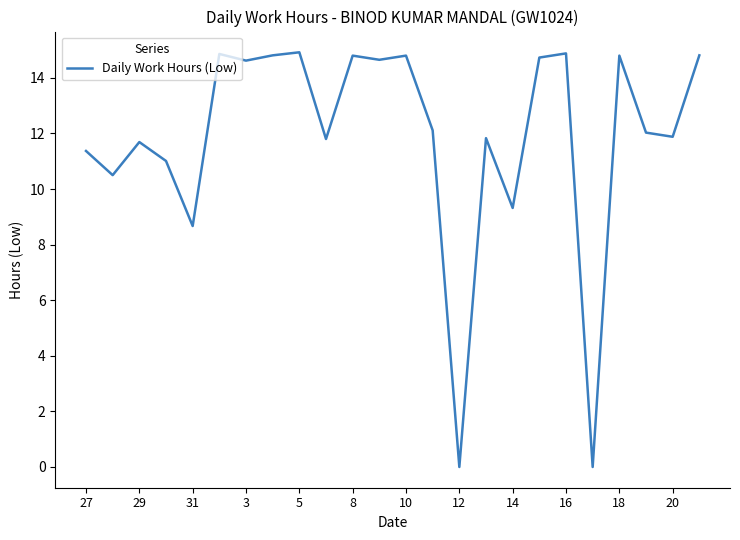

What is the difference between the maximum and minimum values?

14.9